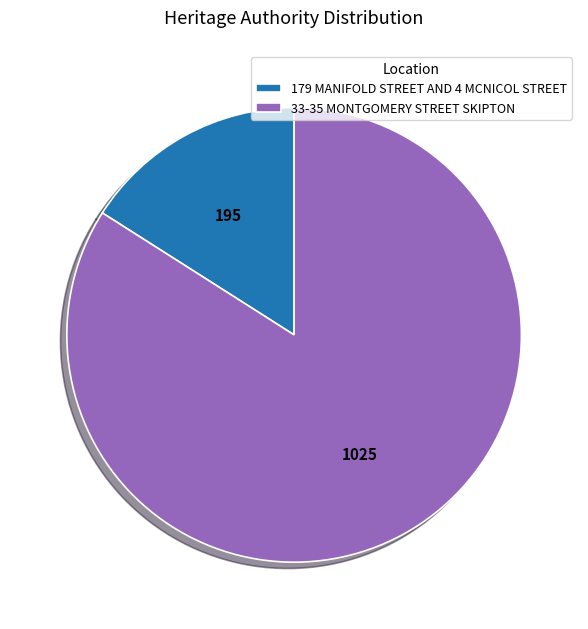

True or false: 179 MANIFOLD STREET AND 4 MCNICOL STREET accounts for 29% of the total.

False